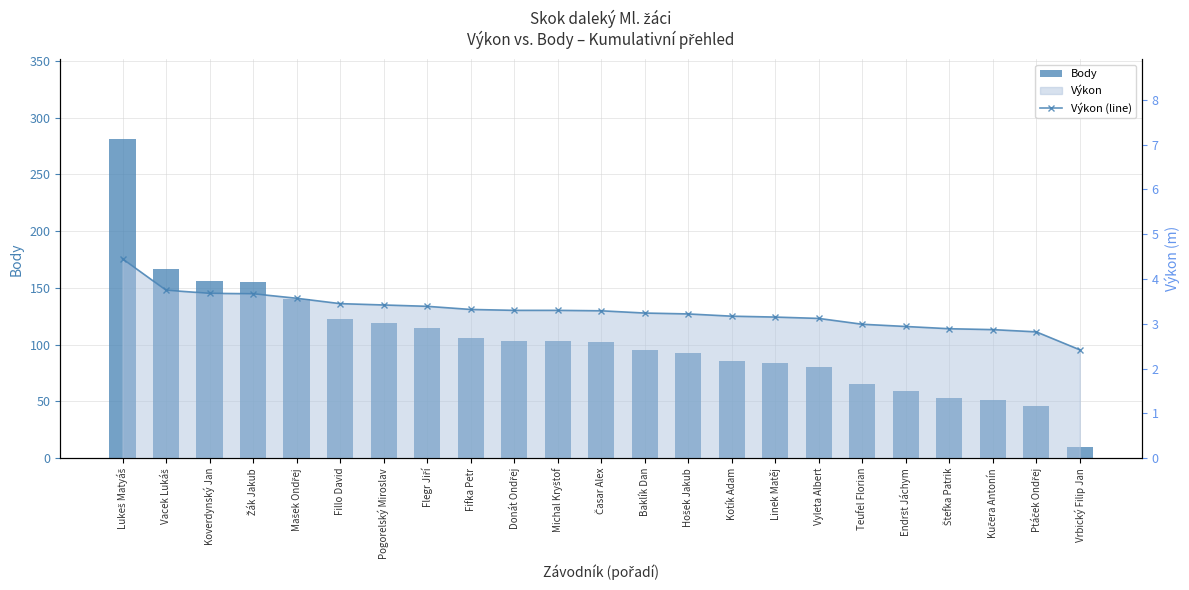

What is the total value across all series at Teufel Florian?

68.0